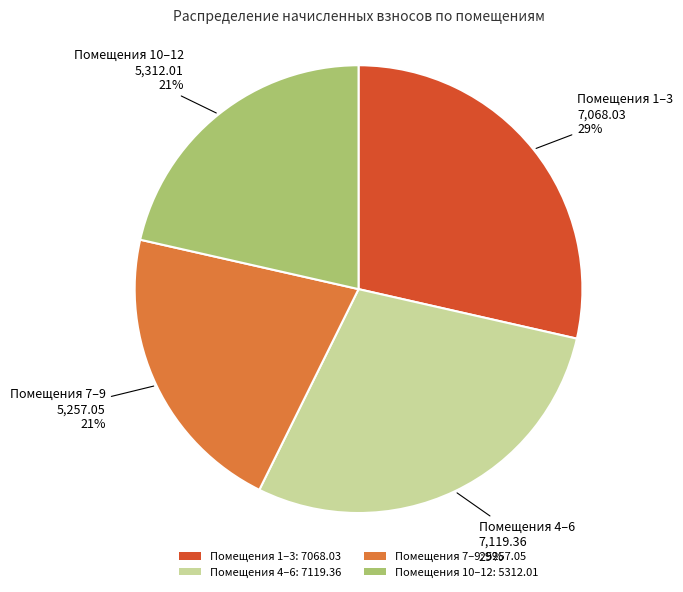

Between Помещения 4–6: 7119.36 and Помещения 10–12: 5312.01, which is larger?

Помещения 4–6: 7119.36